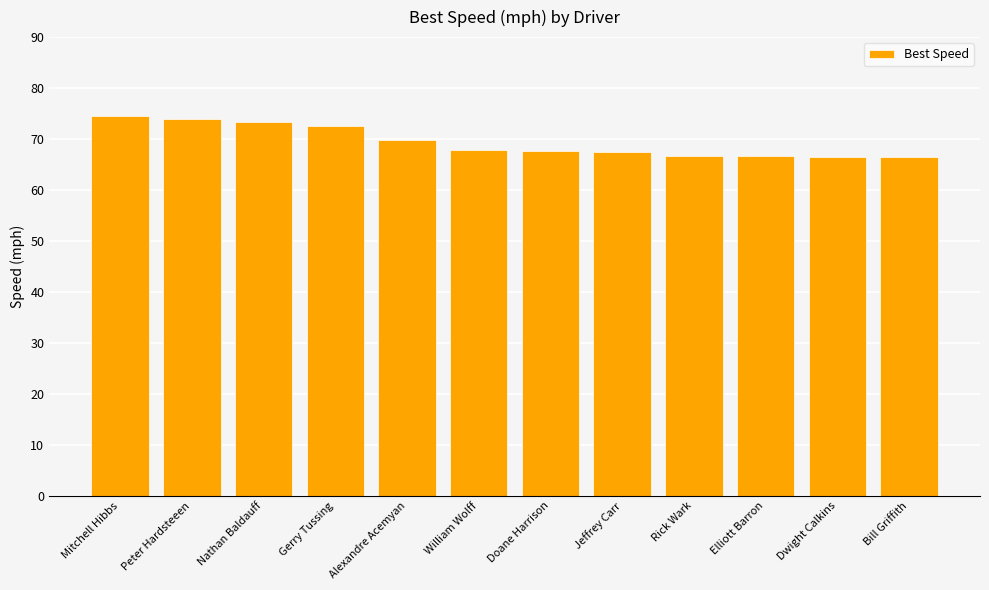

The value at Alexandre Acemyan is 22.4. True or false?

False